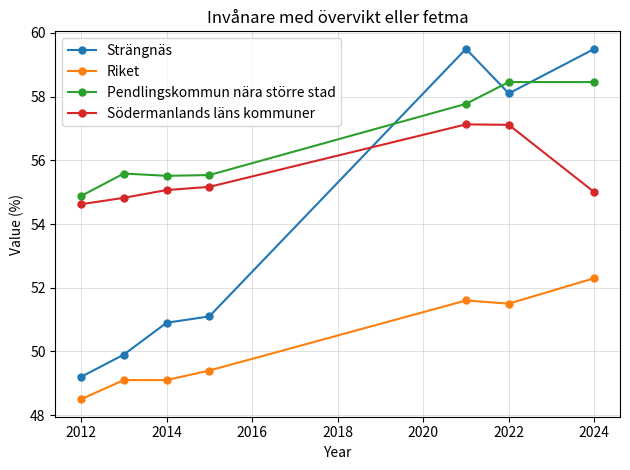

At how many categories does at least one series exceed 54?

7